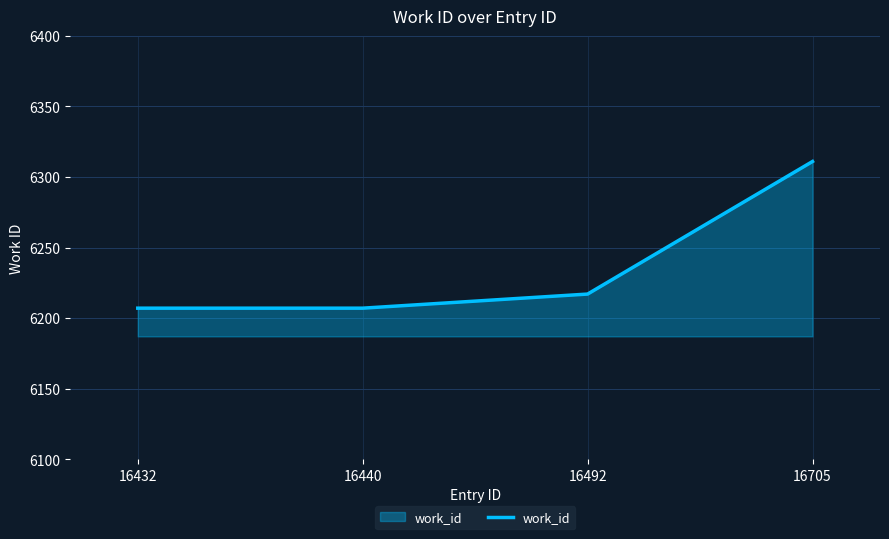

Count the number of categories in the chart.

4